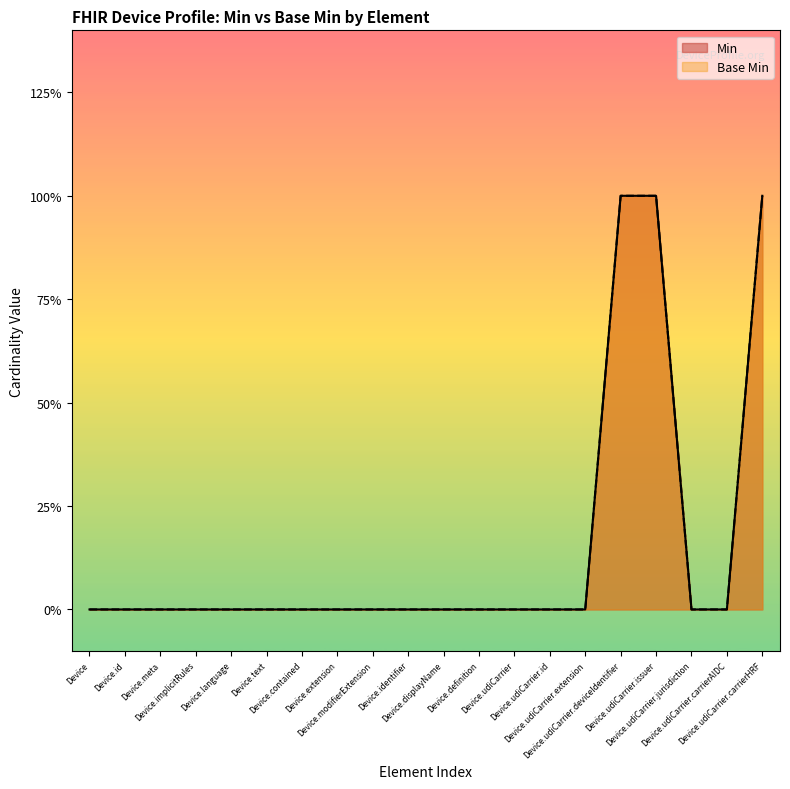

What is the sum of all Min values?

3